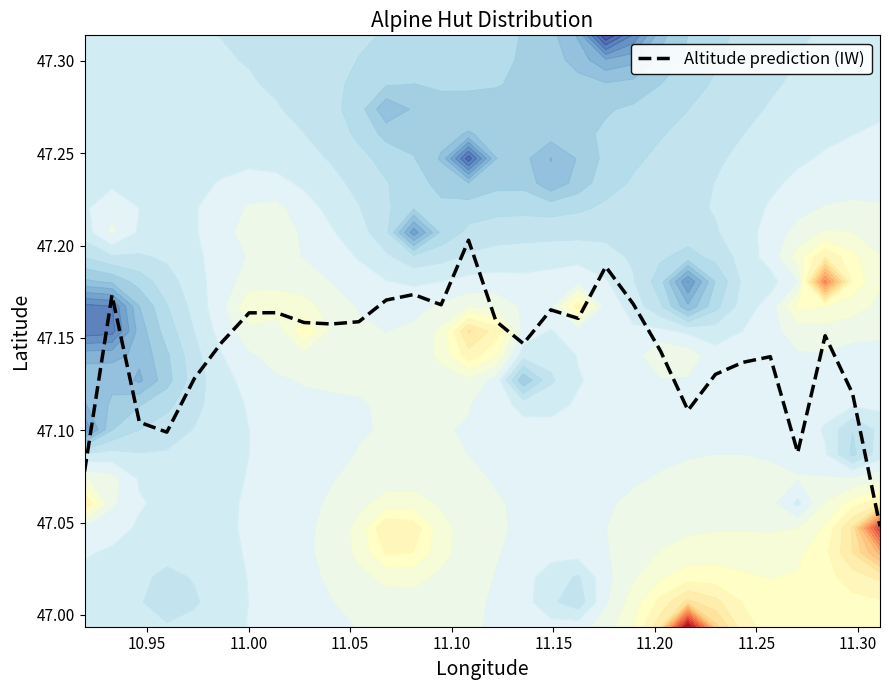

At which category does the data reach its first local peak?

10.95